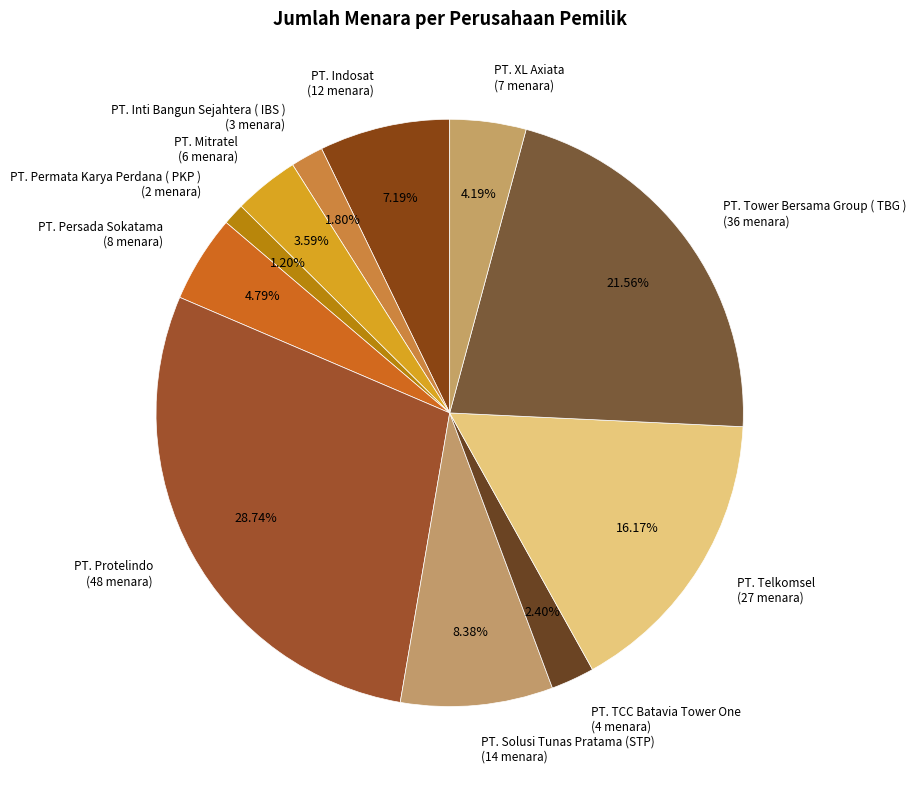

How many segments does this pie chart have?

11